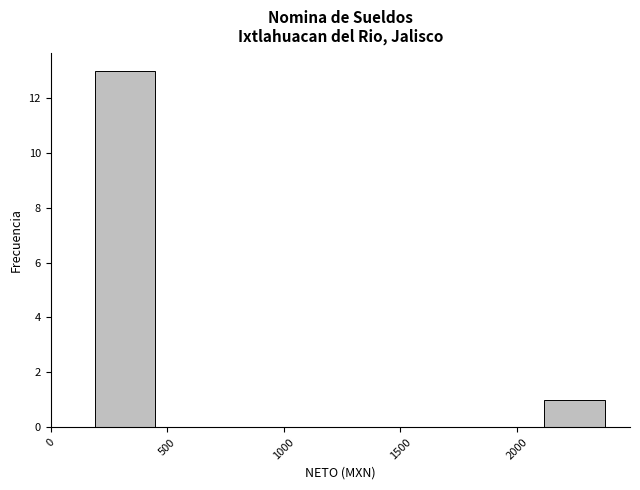

Reading left to right, list every bar in this chart as the range it spans on the x-axis followed by its height. Neither the bar edges nor the heights are printed on the chart, so give them approximately, as read against the axes.

200 to 450: 13
450 to 750: 0
750 to 1000: 0
1000 to 1300: 0
1300 to 1550: 0
1550 to 1850: 0
1850 to 2100: 0
2100 to 2400: 1